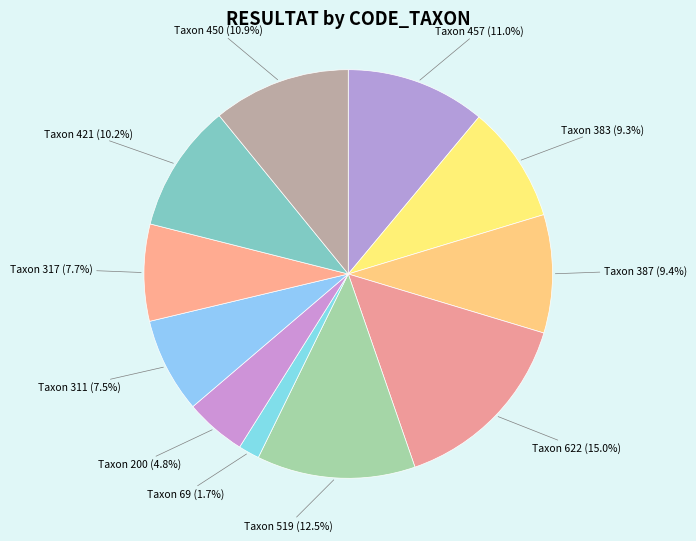

Rank the categories by value from highest to lowest.

622, 519, 457, 450, 421, 387, 383, 317, 311, 200, 69